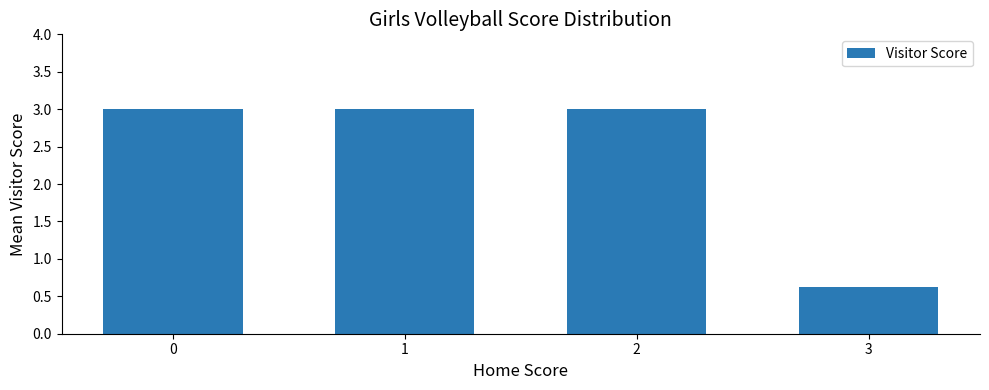

Is it true that the value at 3 is 0.6?

True